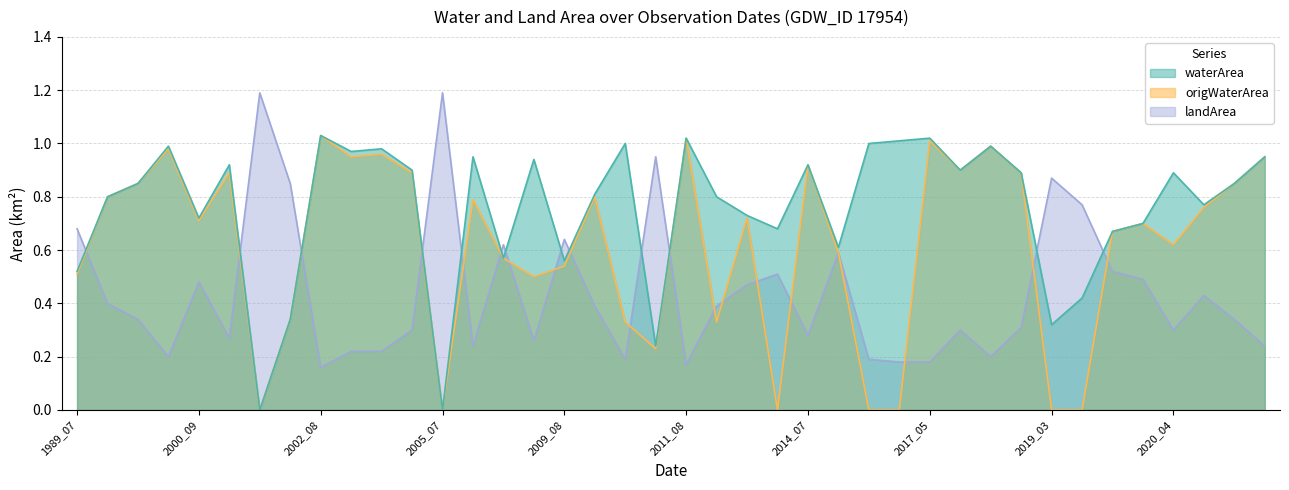

At which category is the sum across all series the highest?

2002_08